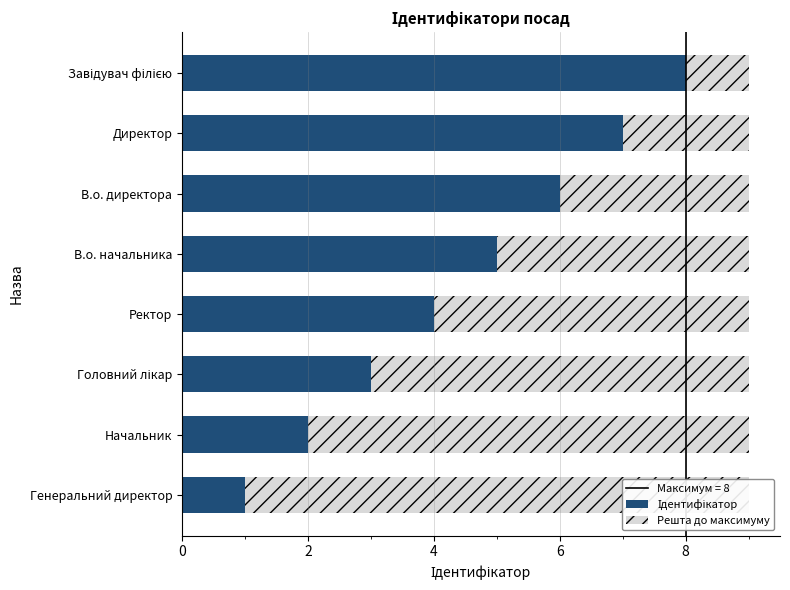

Reading left to right, list all the values displayed in this chart.

Ідентифікатор: 1	2	3	4	5	6	7	8
Решта до максимуму: 8	7	6	5	4	3	2	1